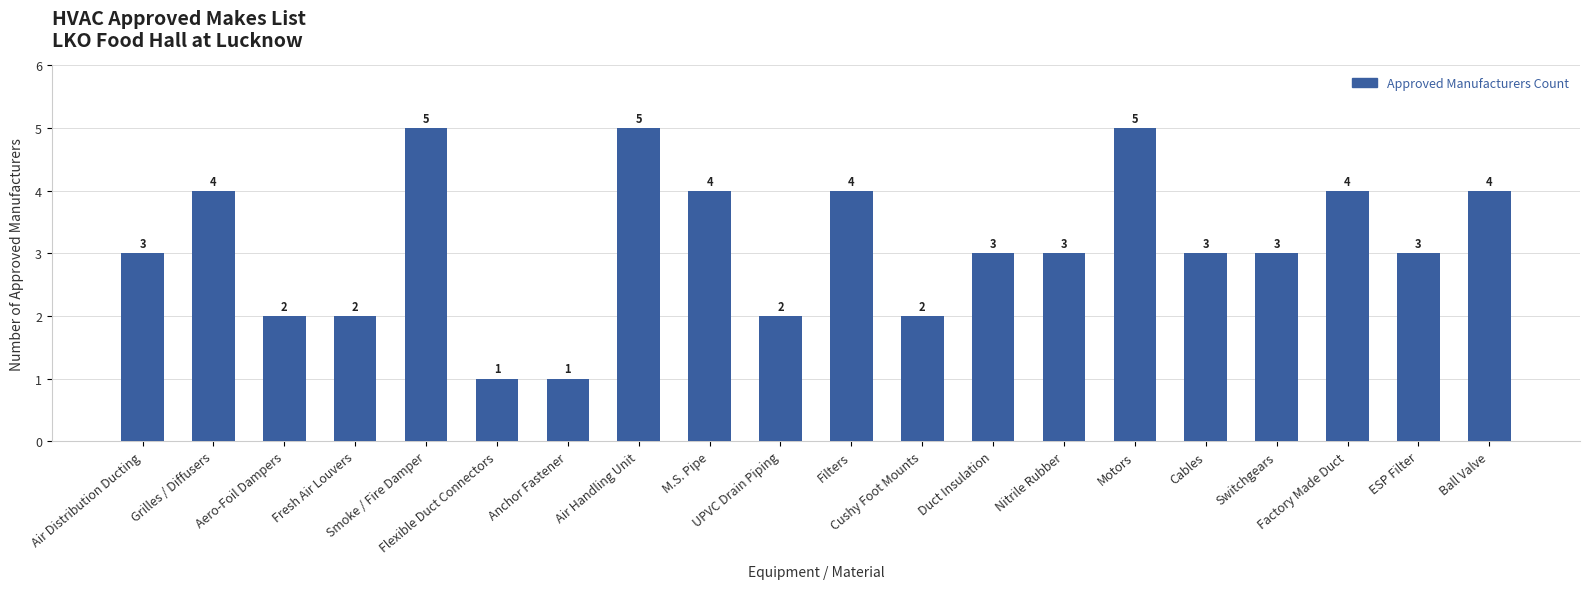

True or false: the data shows 2 at M.S. Pipe.

False